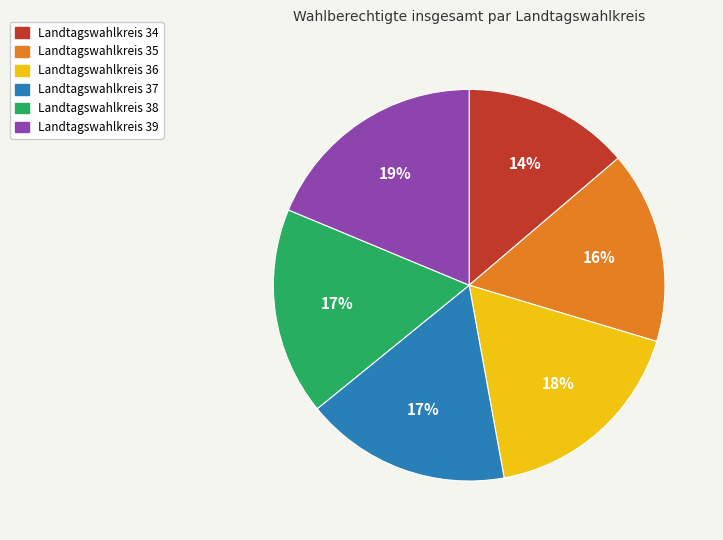

To the nearest percent, what portion does Landtagswahlkreis 35 represent?

16%